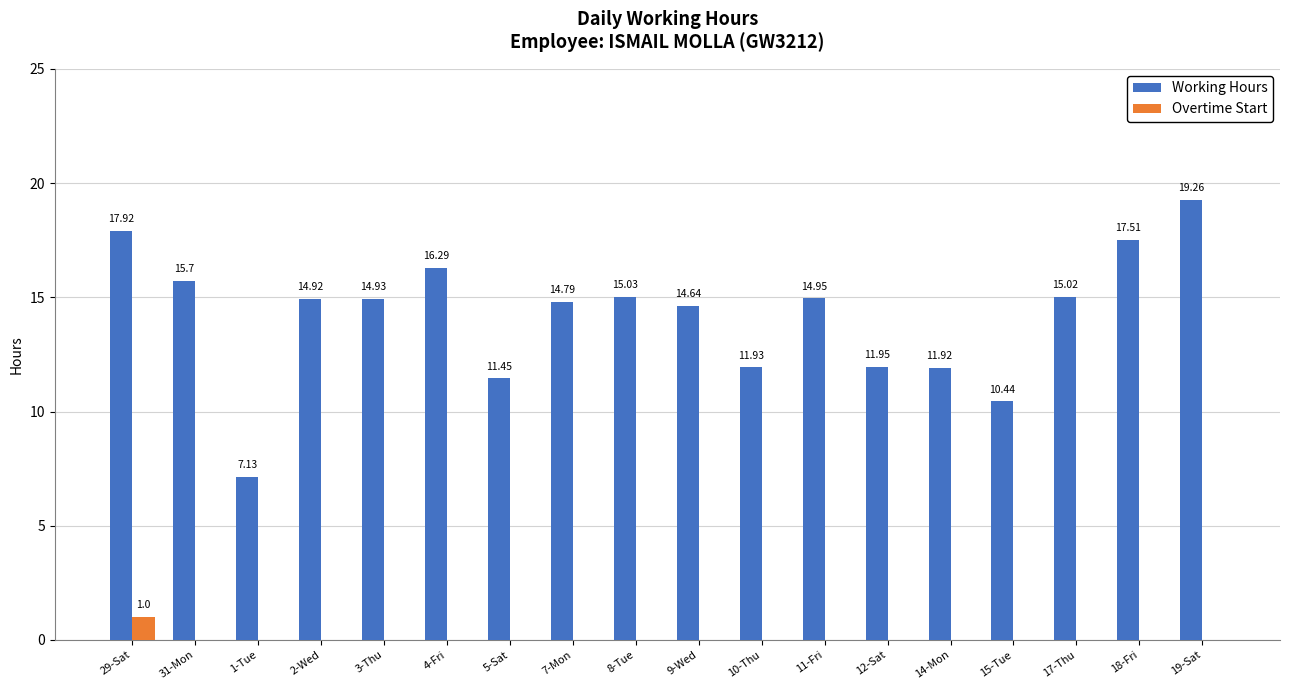

At which label does Working Hours first exceed 14?

29-Sat